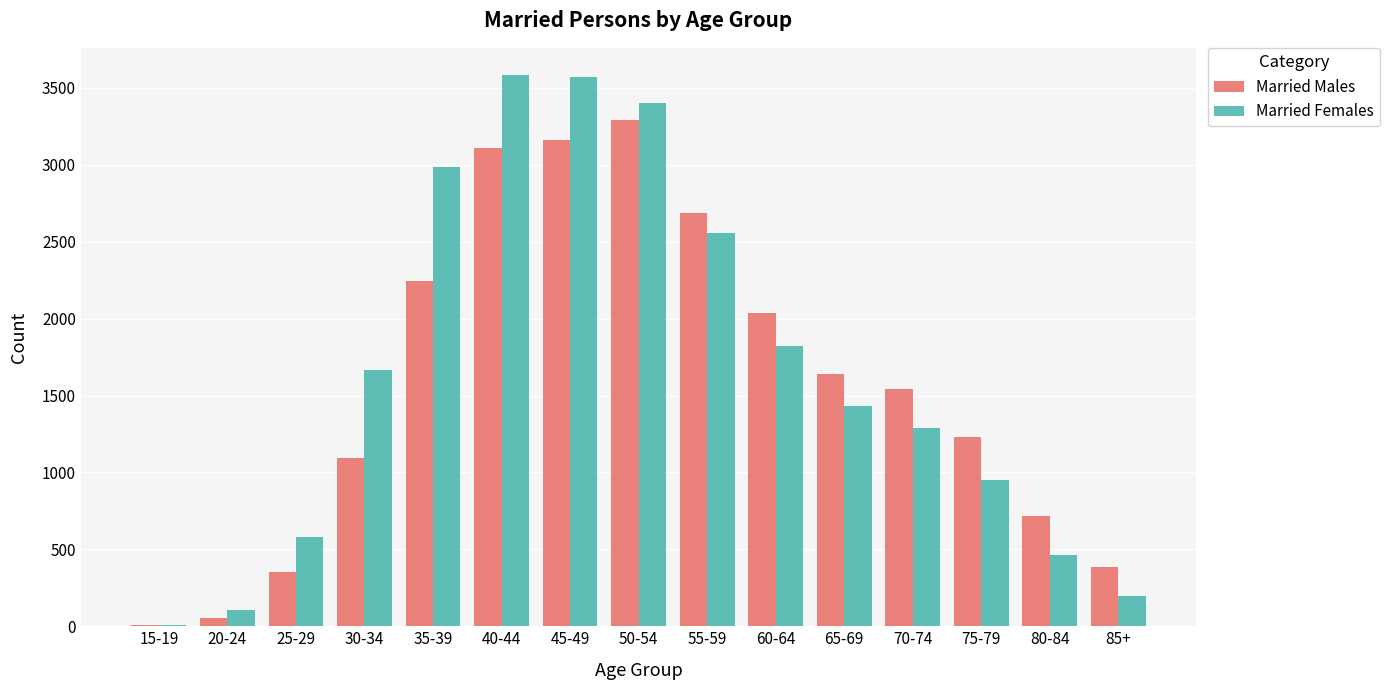

What is the sum of all Married Males values?

23553